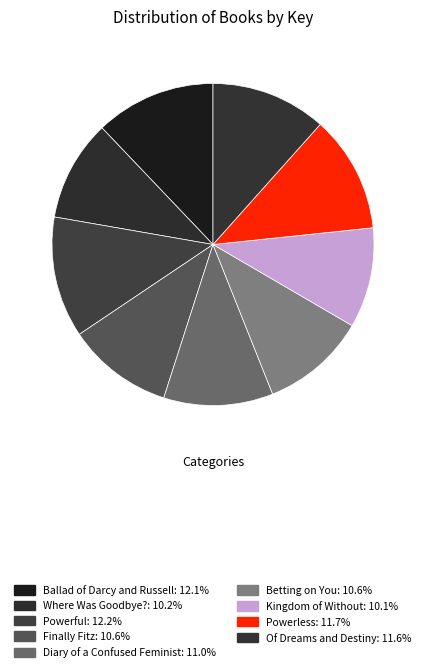

Count the number of slices in the pie.

9